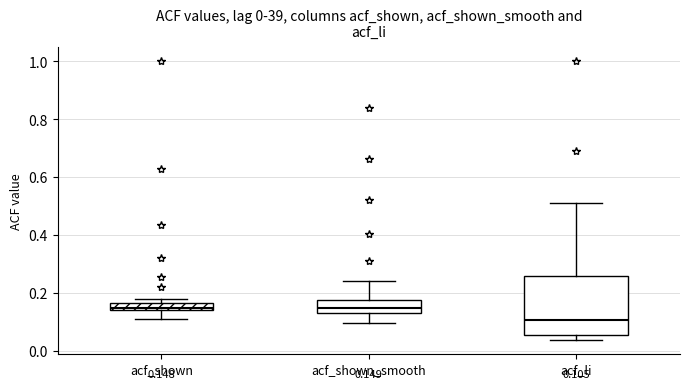

Comparing the boxes themselves (not the whiskers), which one is the tallest?

acf_li